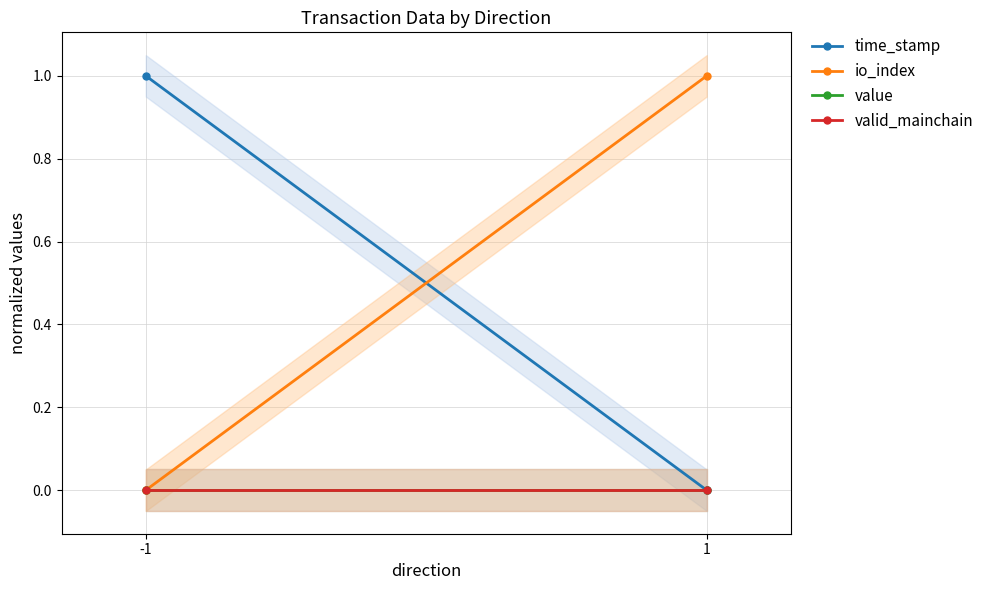

What is the total value across all series at 1?

1